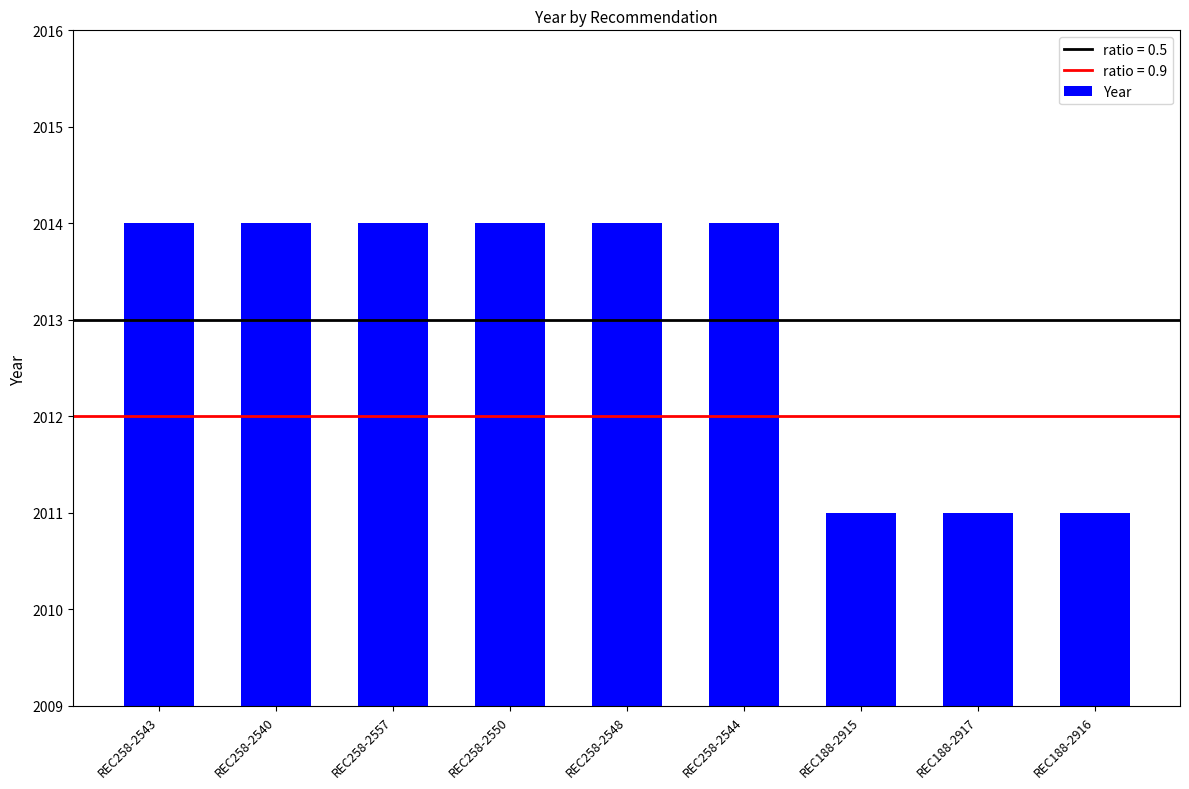

What is the label of the 5th bar from the right?

REC258-2548